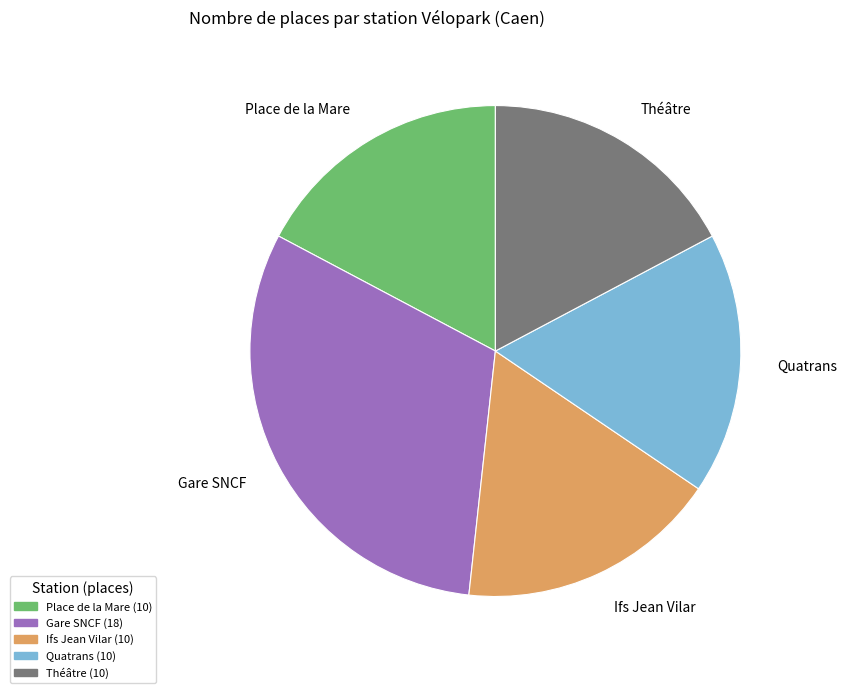

Count the number of slices in the pie.

5